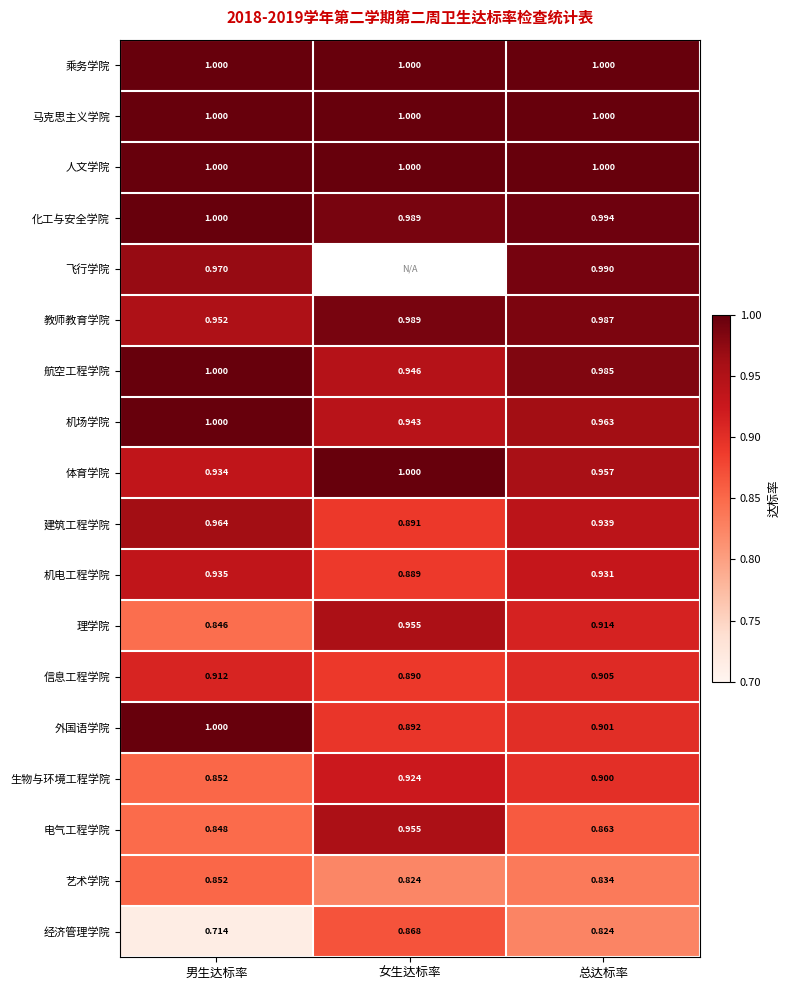

The 教师教育学院 series shows 1.0 at 总达标率. True or false?

True